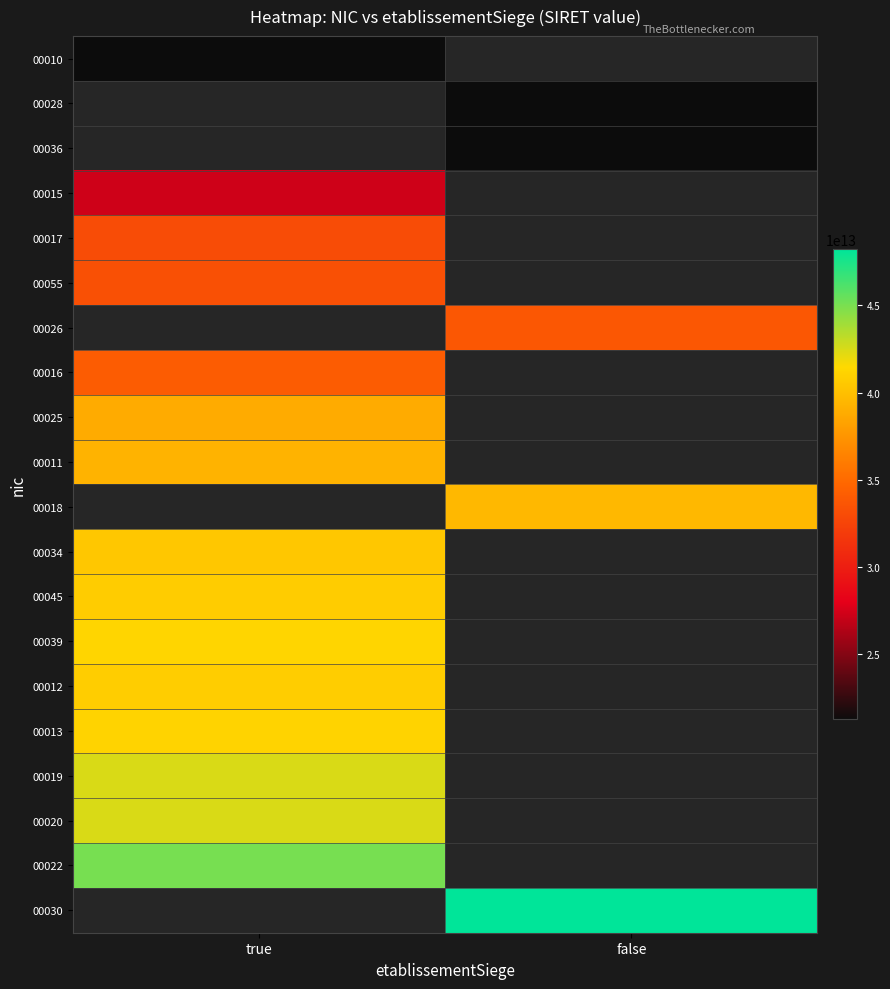

Is the value of 00019 at false greater than the value of 00018 at false?

No